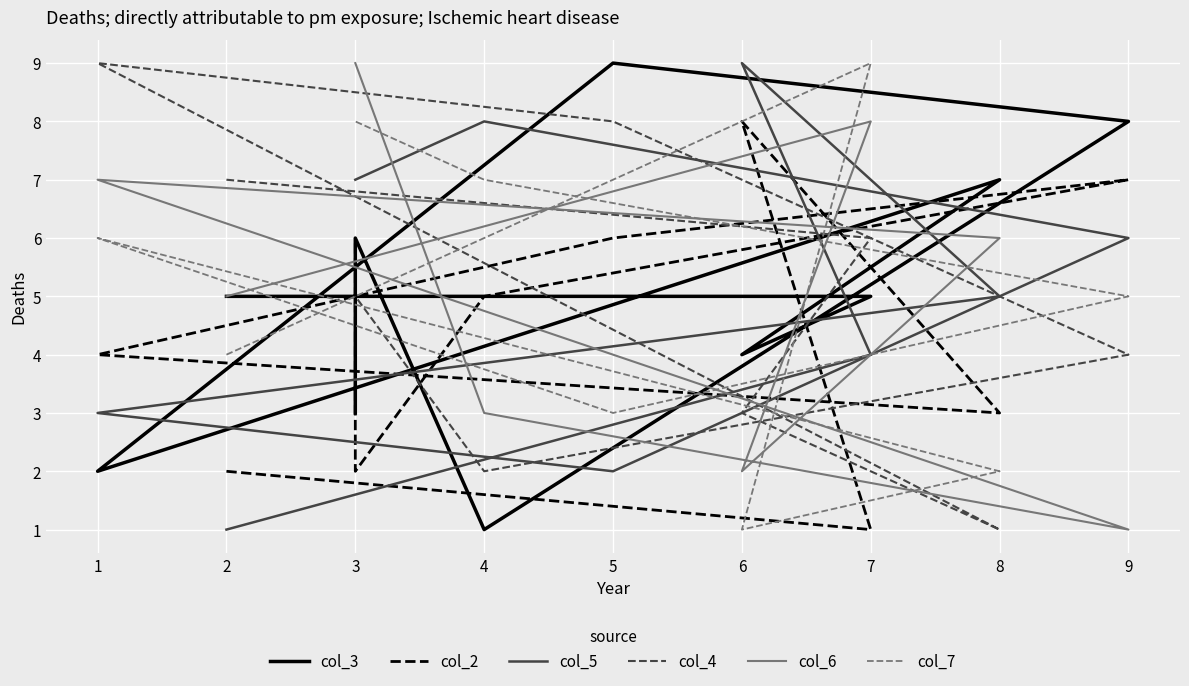

What is the sum of the col_6 values at 1 and 5?

11